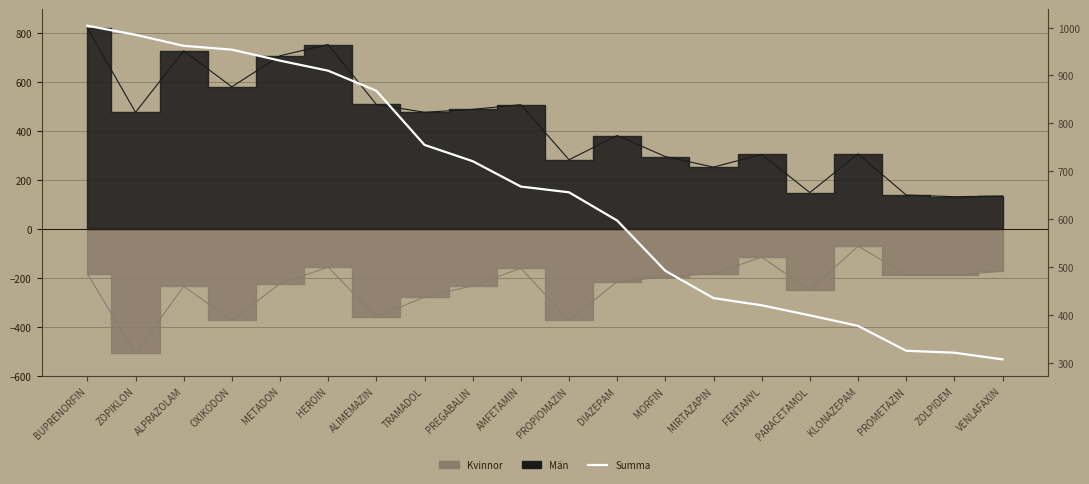

Reading left to right, list all the values displayed in this chart.

1004	985	962	954	931	910	868	755	721	668	656	597	492	435	420	399	377	325	321	307